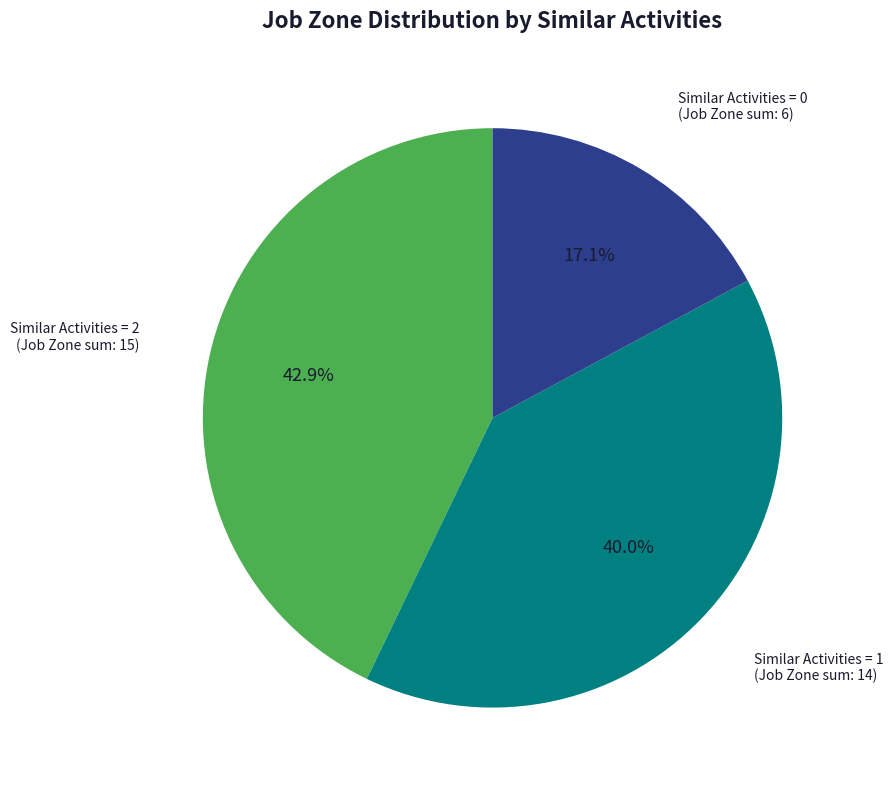

Is there any slice that represents more than half of the pie?

No